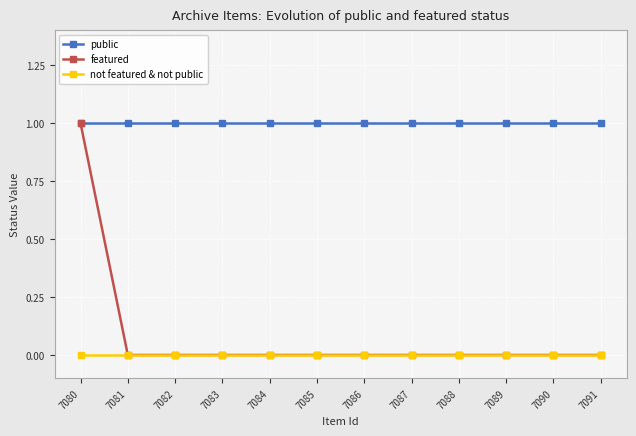

What are all the series names shown in the legend?

public, featured, not featured & not public